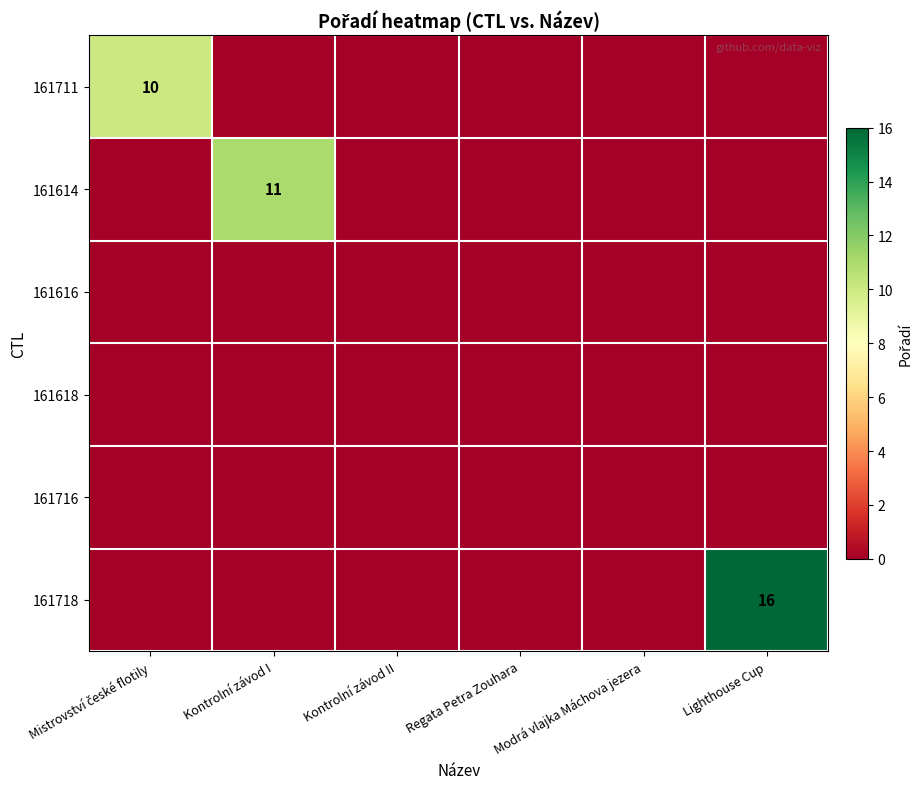

Between Regata Petra Zouhara and Modrá vlajka Máchova jezera, which is larger?

Regata Petra Zouhara